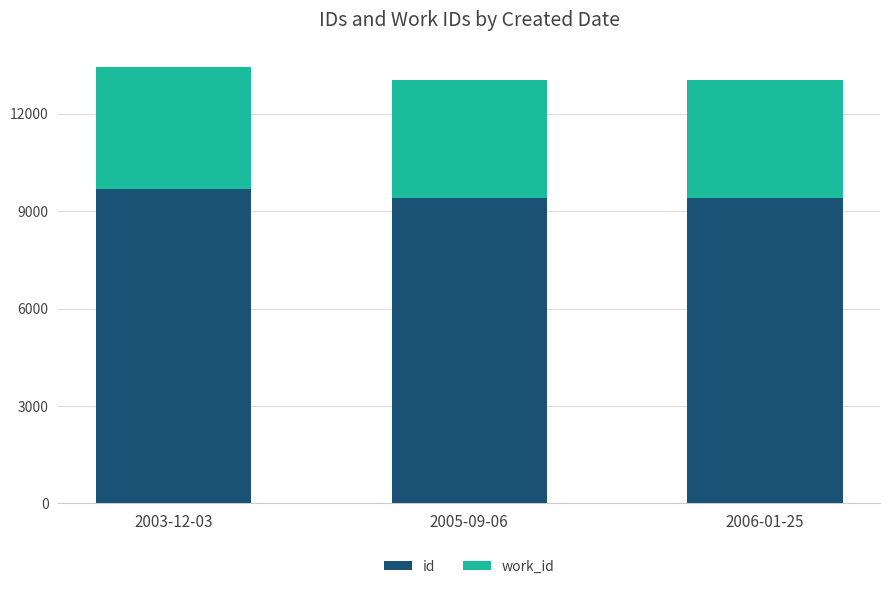

What is the value of the id bar at the 3rd from the left?

9404